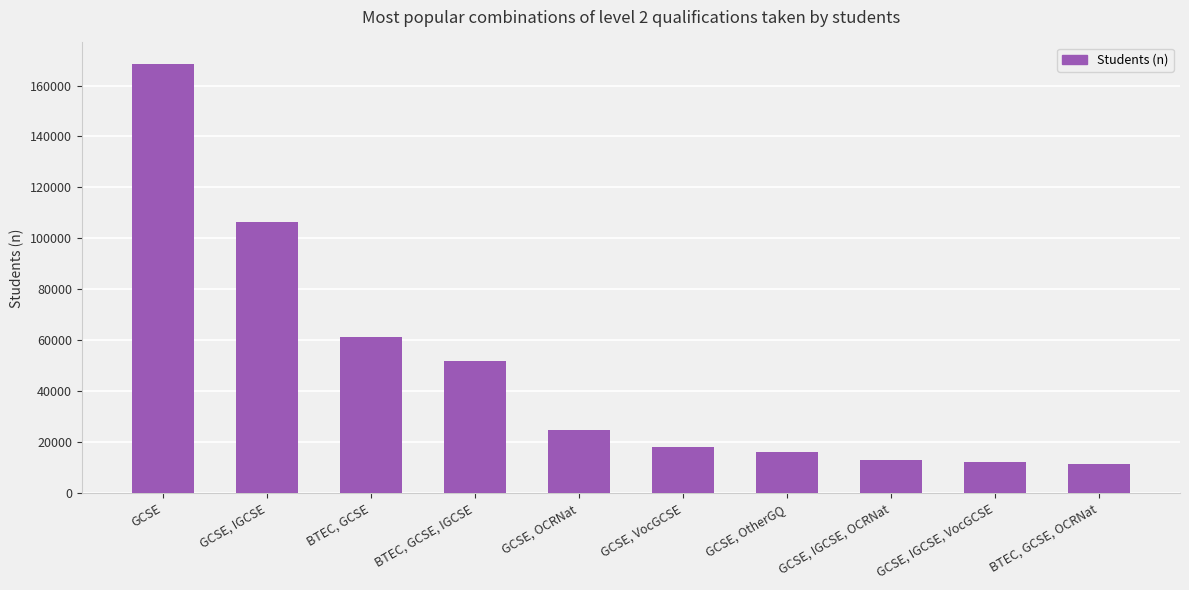

The value at BTEC, GCSE is 61297. True or false?

True